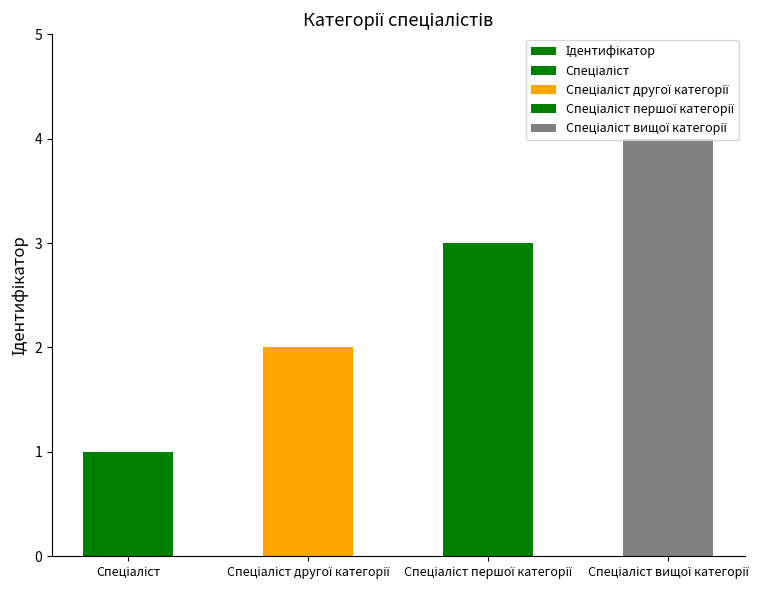

Reading right to left, transcribe all the data shown in this chart.

Спеціаліст вищої категорії=4	Спеціаліст першої категорії=3	Спеціаліст другої категорії=2	Спеціаліст=1